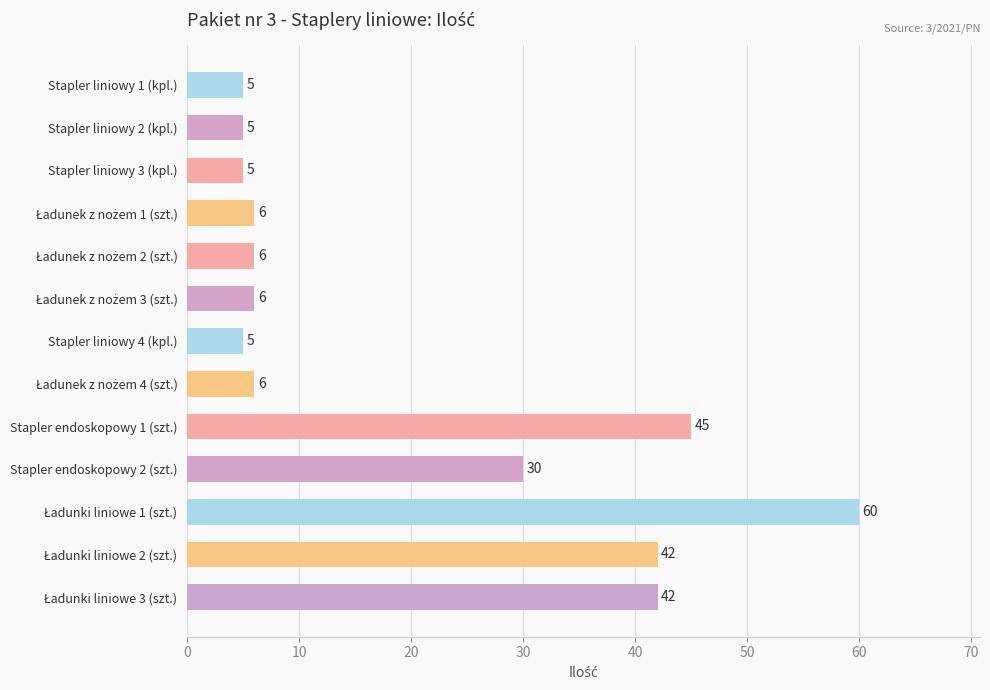

What is the sum of all values?

263